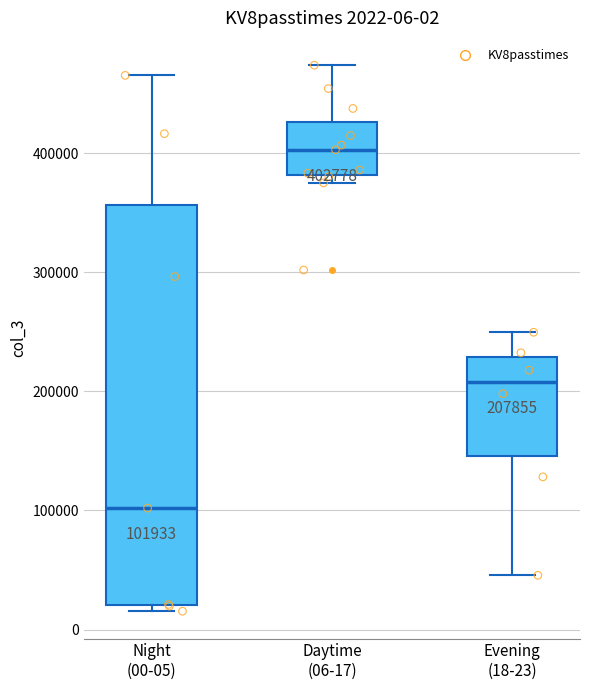

Comparing the boxes themselves (not the whiskers), which one is the tallest?

Night (00-05)